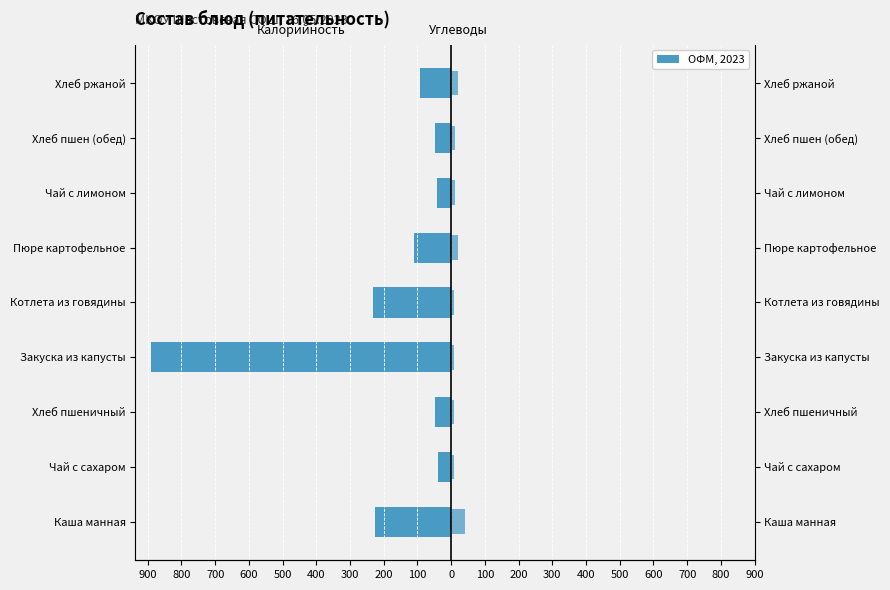

Rank the series at Хлеб пшеничный from lowest to highest value.

Калорийность, Углеводы